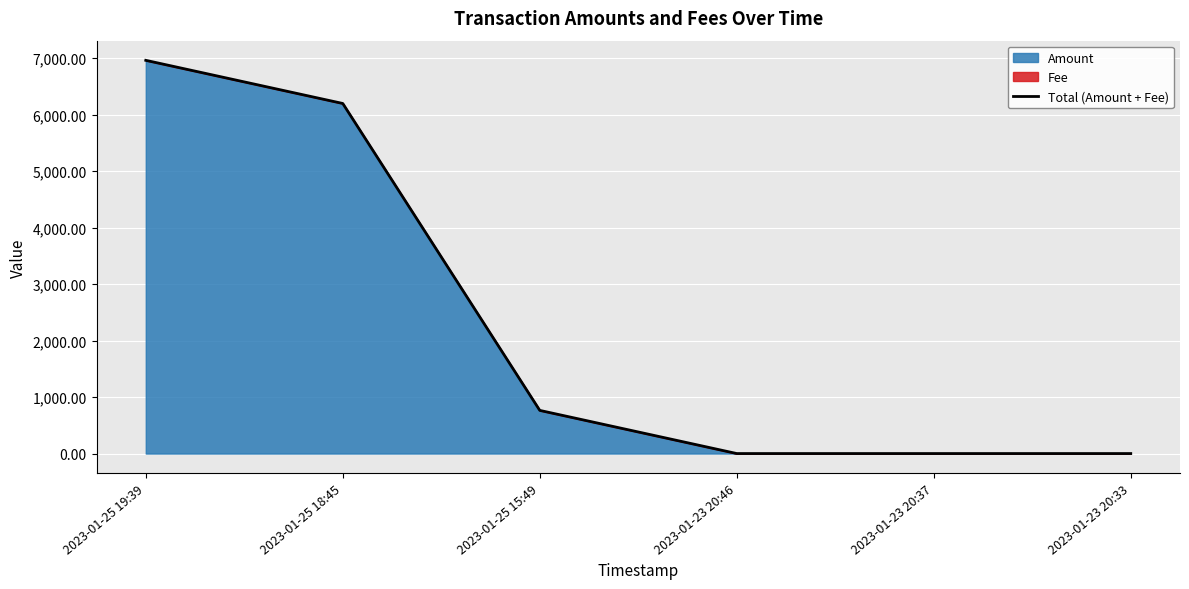

Rank the categories by value from highest to lowest.

2023-01-25 19:39, 2023-01-25 18:45, 2023-01-25 15:49, 2023-01-23 20:33, 2023-01-23 20:46, 2023-01-23 20:37